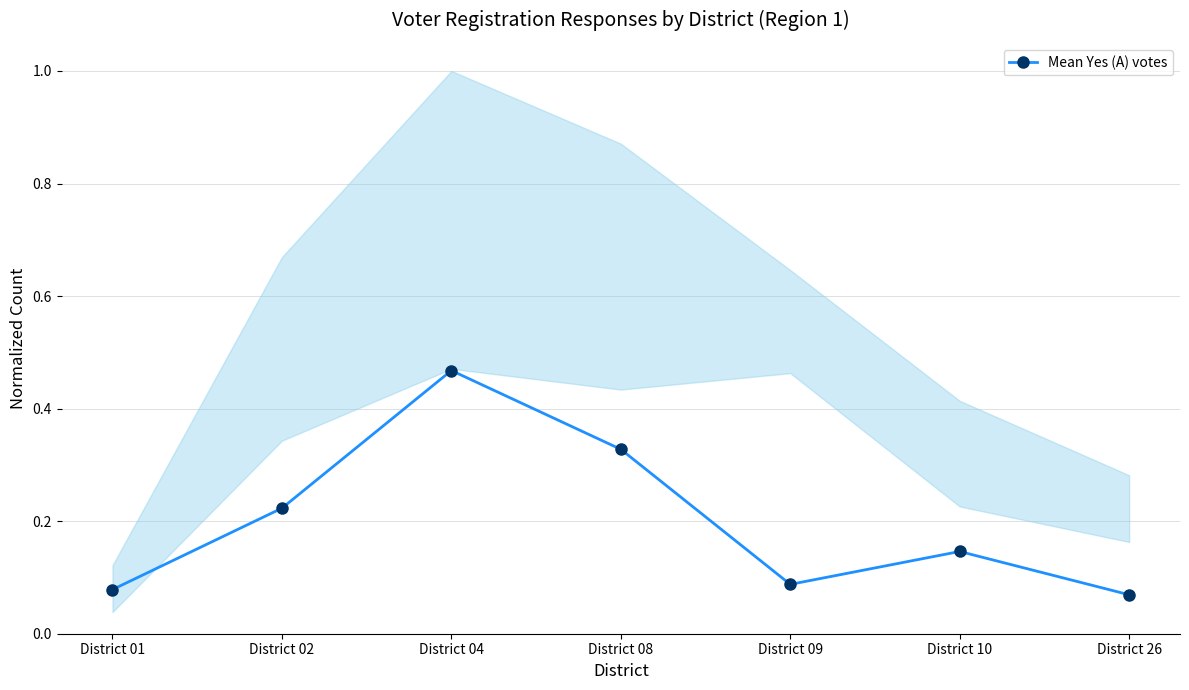

How many values are between 0 and 1?

7